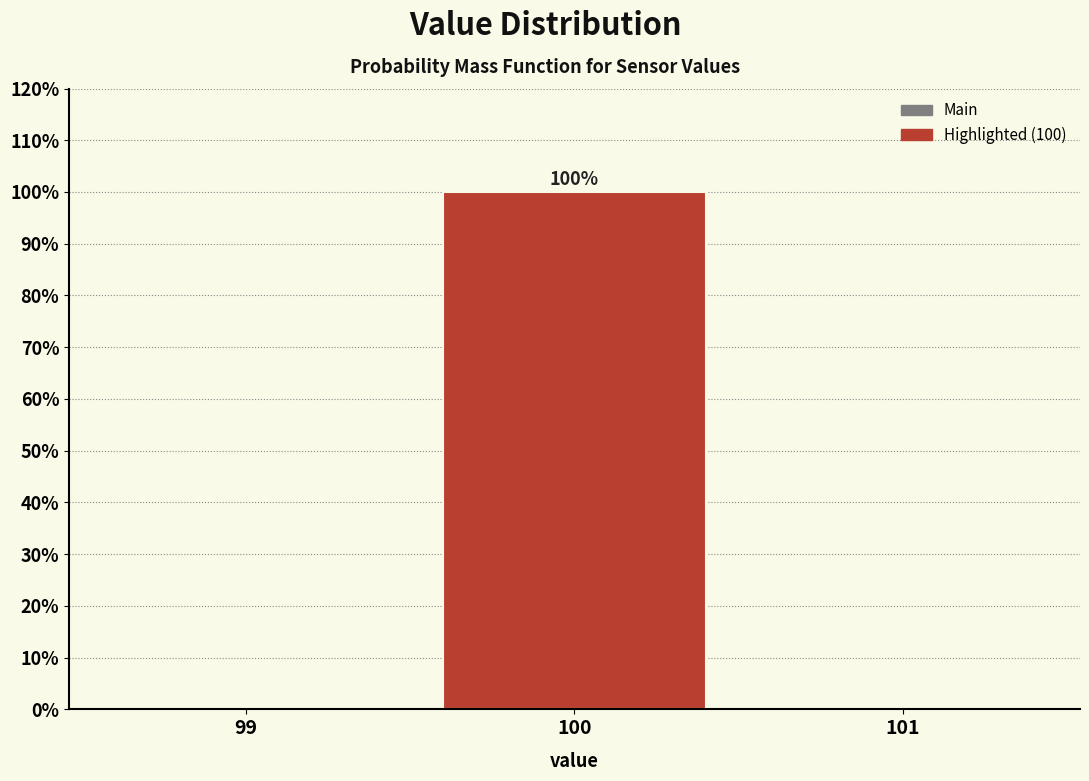

Which range on the x-axis has the tallest bar?

99.5 to 100.5